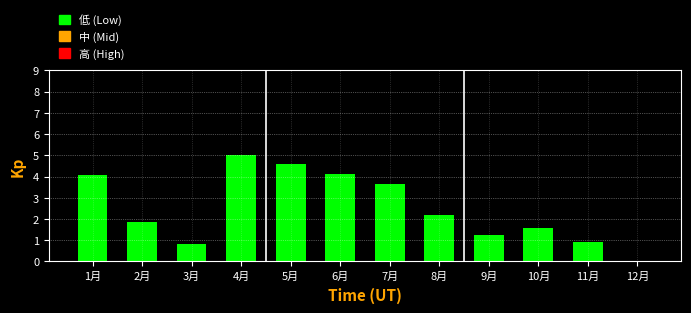

Reading left to right, extract all data points from this chart.

1月=4.1	2月=1.8	3月=0.8	4月=5.0	5月=4.6	6月=4.1	7月=3.7	8月=2.2	9月=1.2	10月=1.6	11月=0.9	12月=0.0